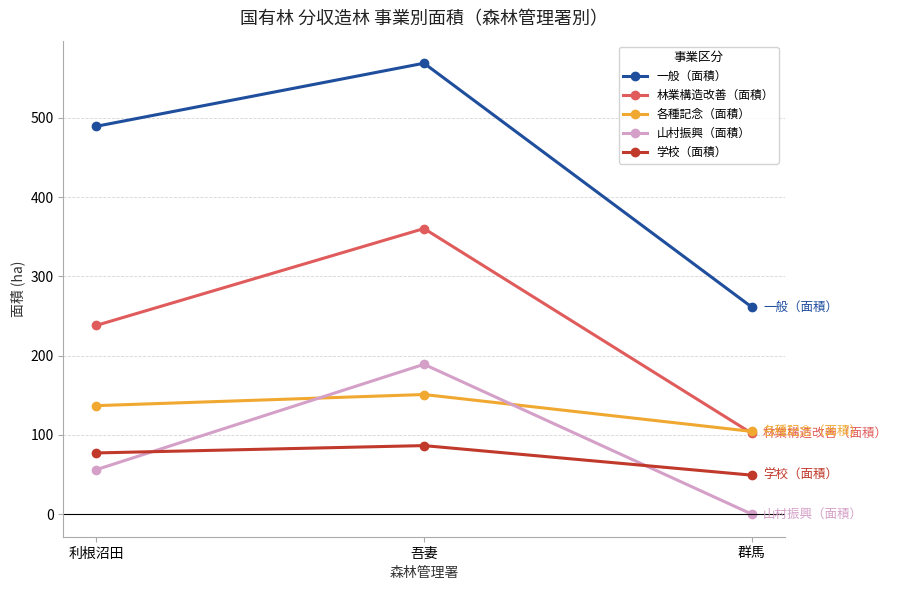

What is the sum of the 学校（面積） values at 群馬 and 利根沼田?

126.4